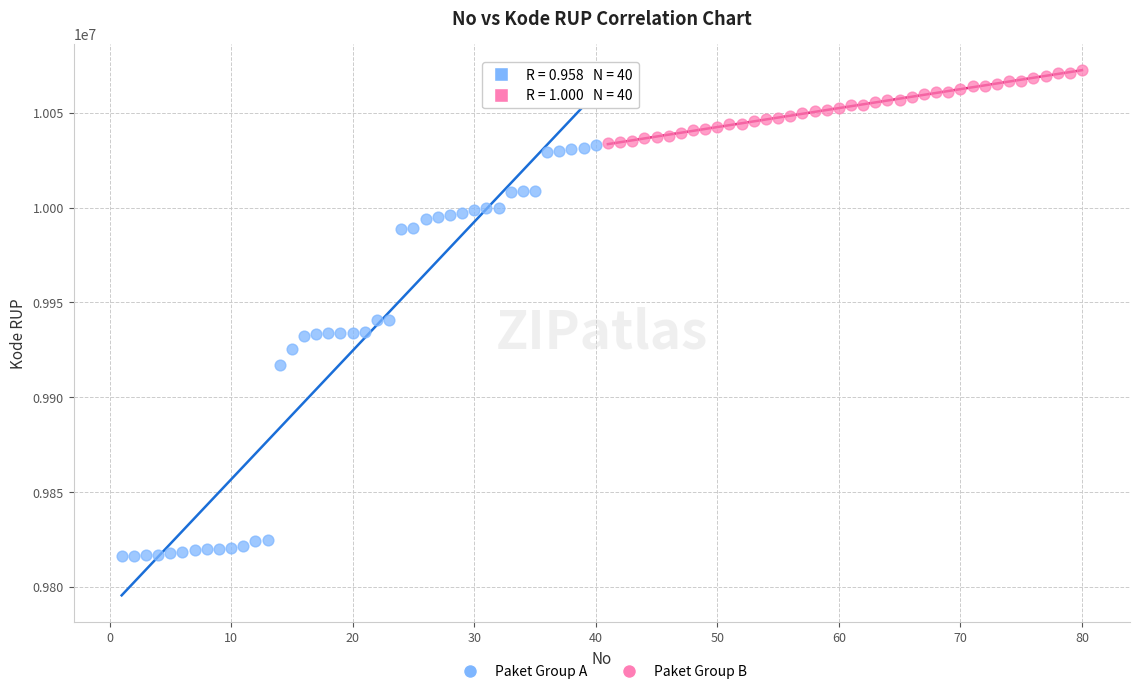

What are all the series names shown in the legend?

Paket Group A, Paket Group B